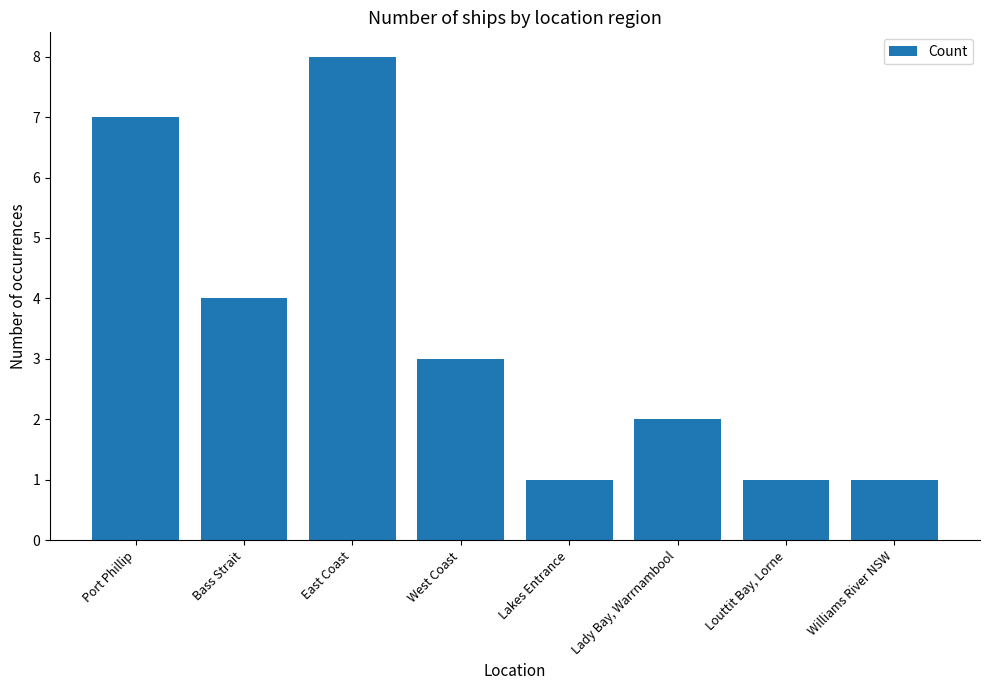

What is the maximum value shown in the chart?

8